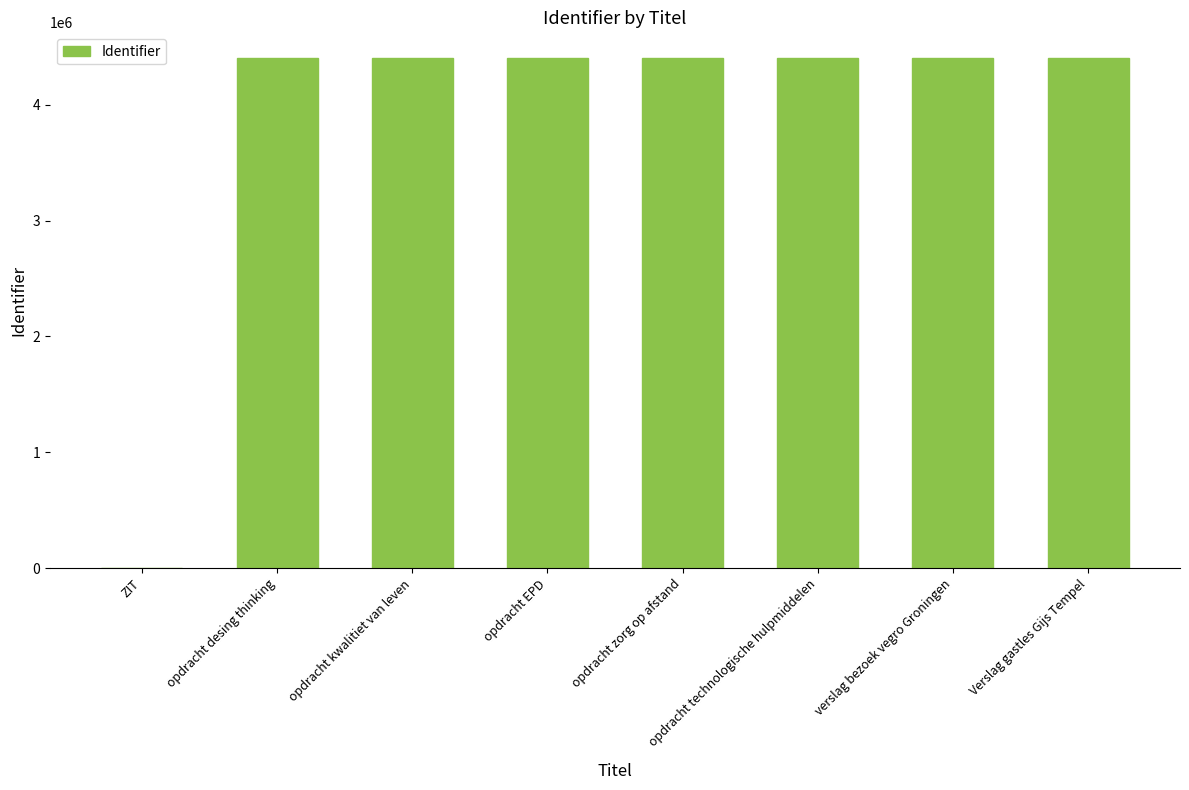

What is the change in value from ZIT to opdracht desing thinking?

+4405244